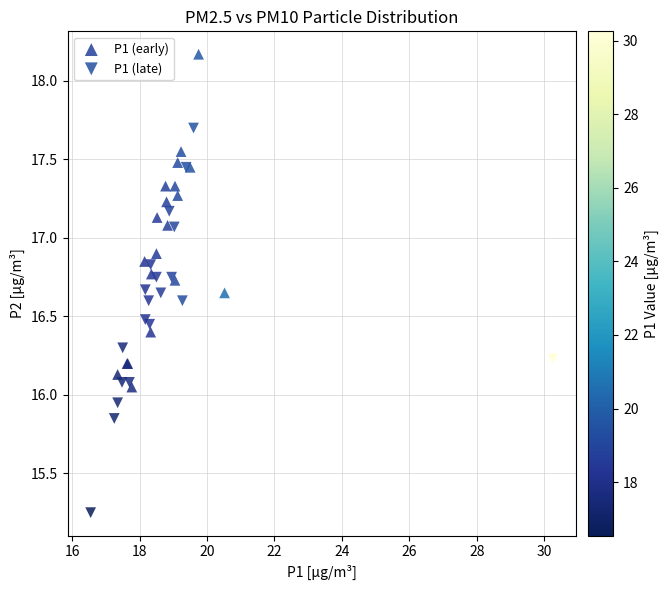

Which series has the widest spread of Y values?

P1 (late)